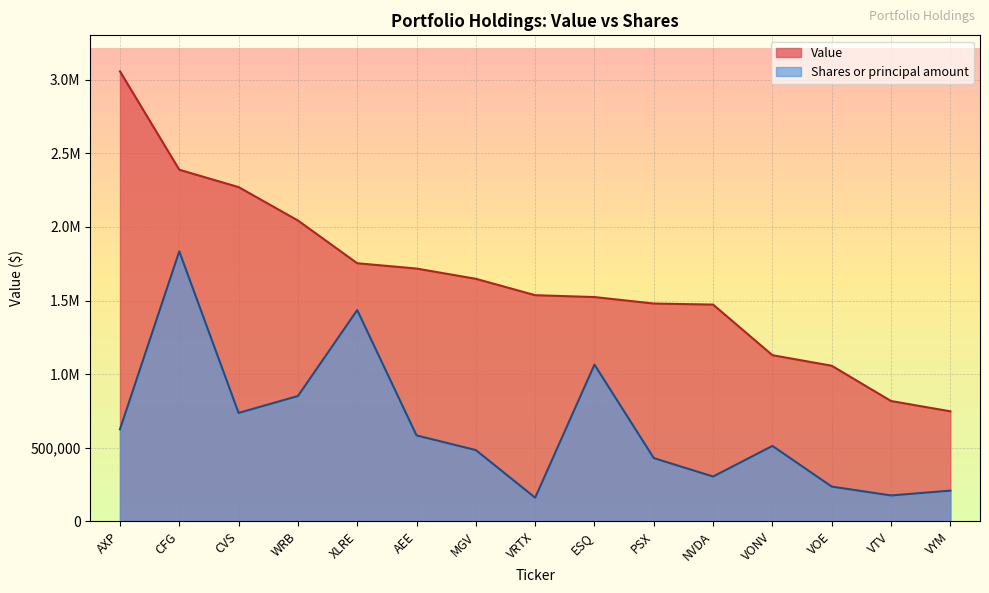

At which label does Shares or principal amount first exceed 512665?

AXP